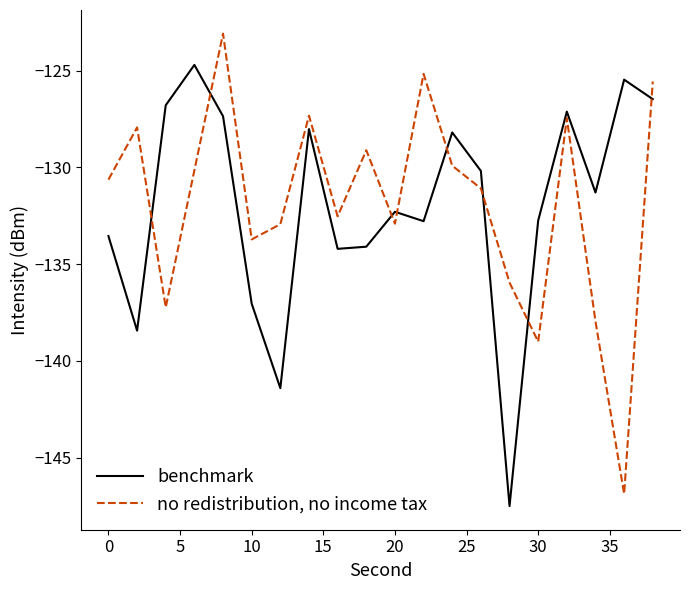

How many lines are shown in the chart?

2